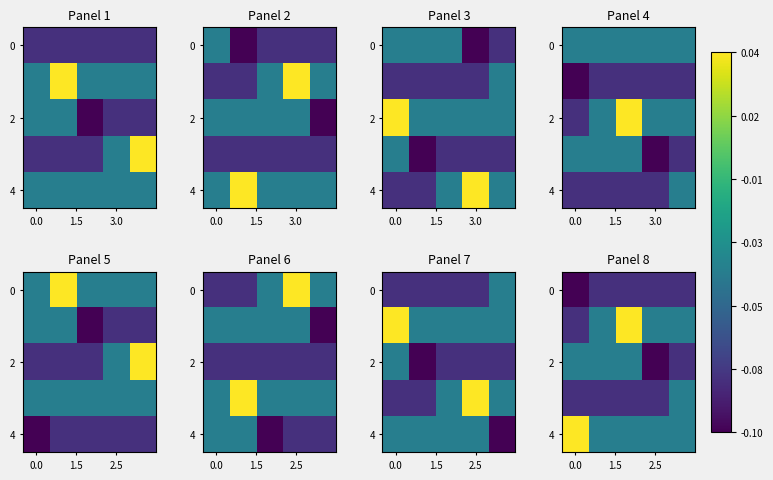

At which category does the chart reach its peak across all series?

3.0